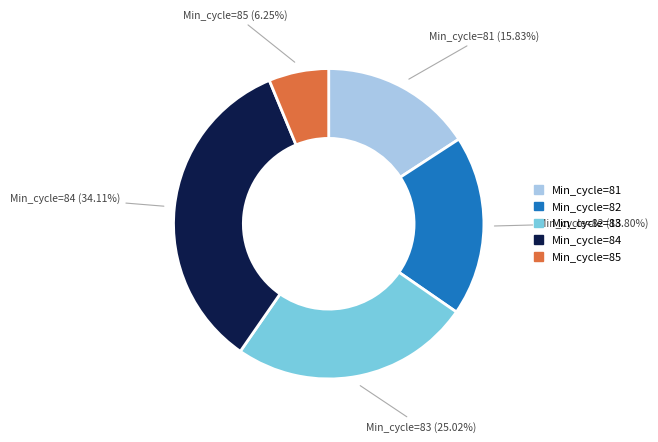

Does any single category account for the majority?

No